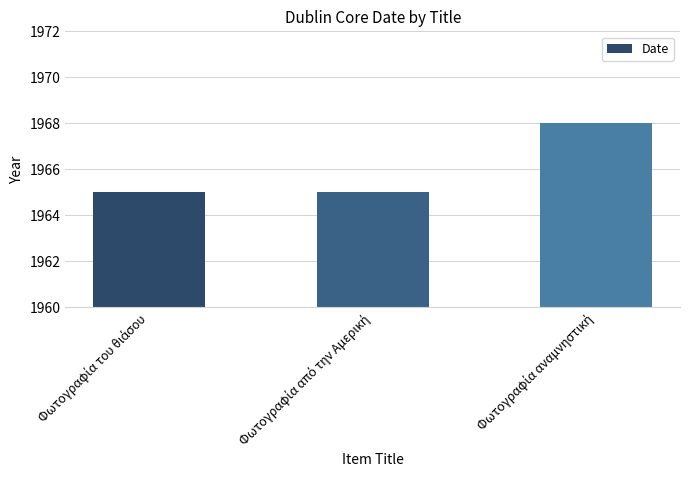

How many bars are there in total?

3